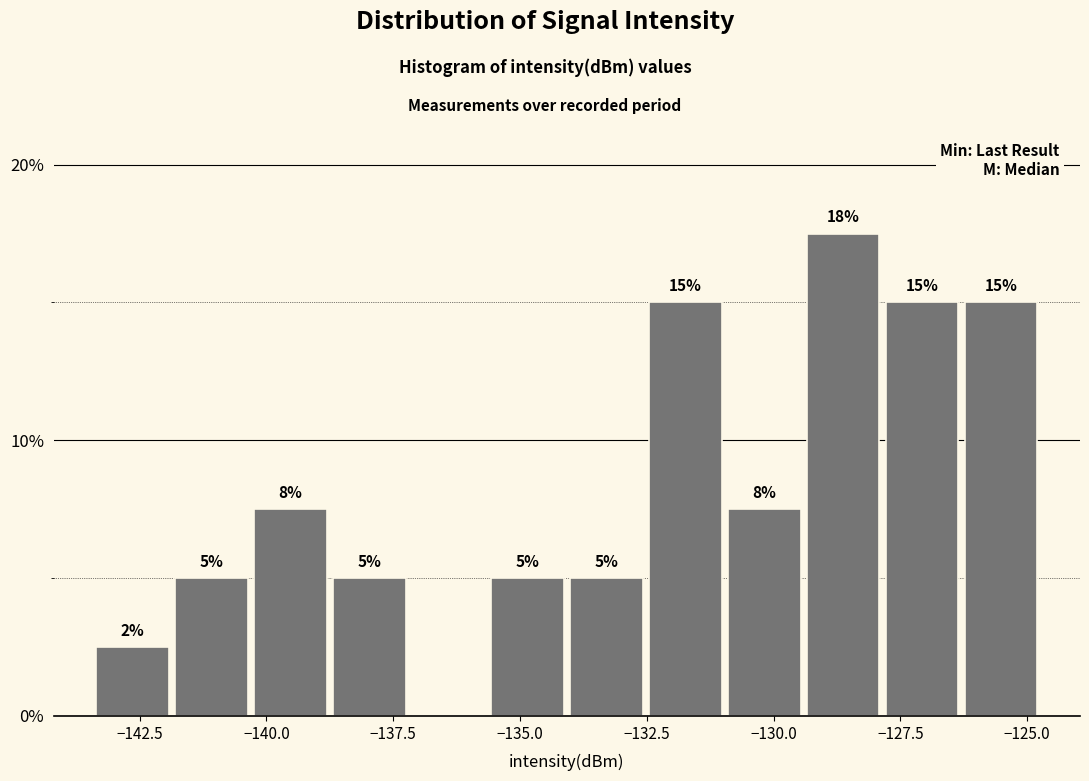

Around what value on the x-axis is the tallest bar? Give the approximate position of its centre, as read against the axis.

-128.5